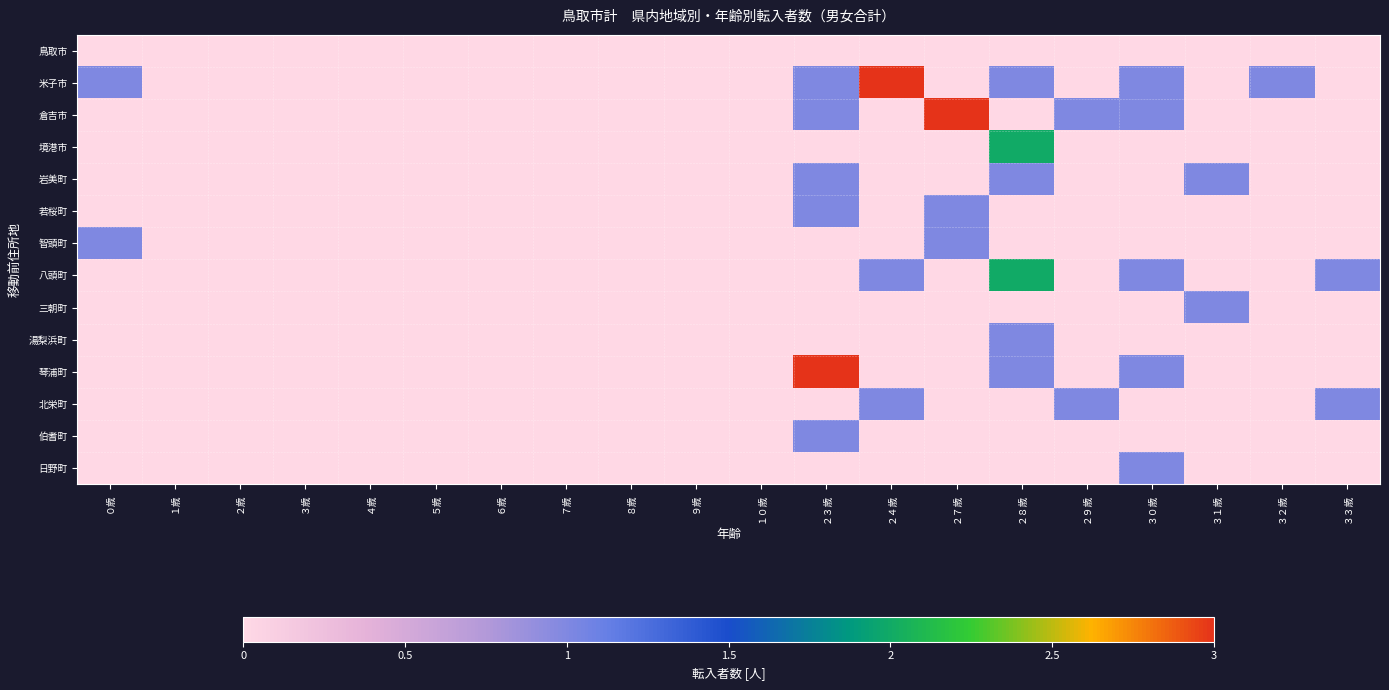

At which category is the sum across all series the highest?

２３歳